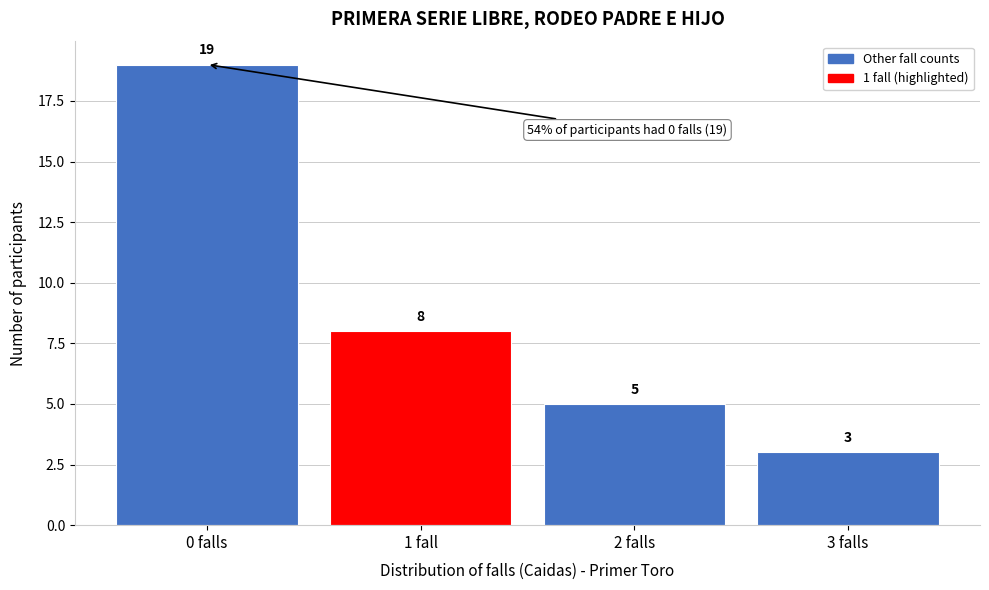

Reading left to right, transcribe all the data shown in this chart.

0 falls=19	1 fall=8	2 falls=5	3 falls=3